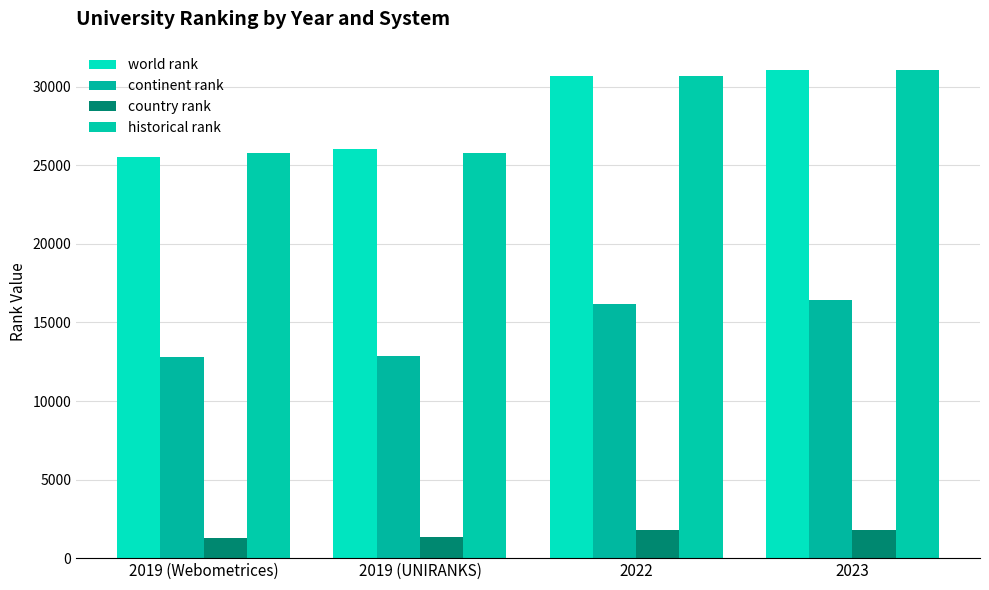

Does the chart contain any negative values?

No